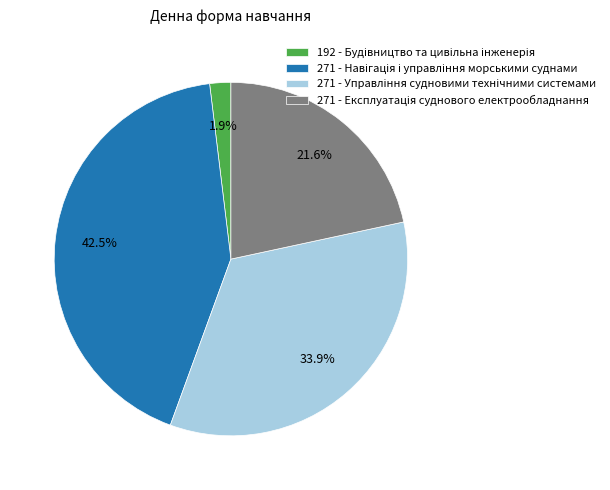

Is there a majority slice in this chart?

No